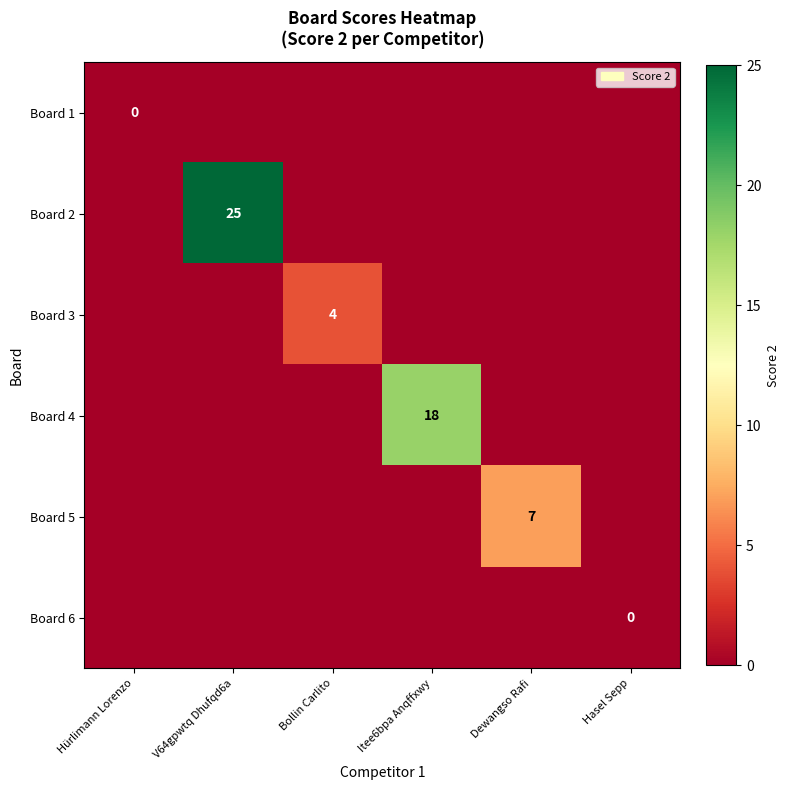

True or false: Board 2 has a value of 25 at V64gpwtq Dhufqd6a.

True